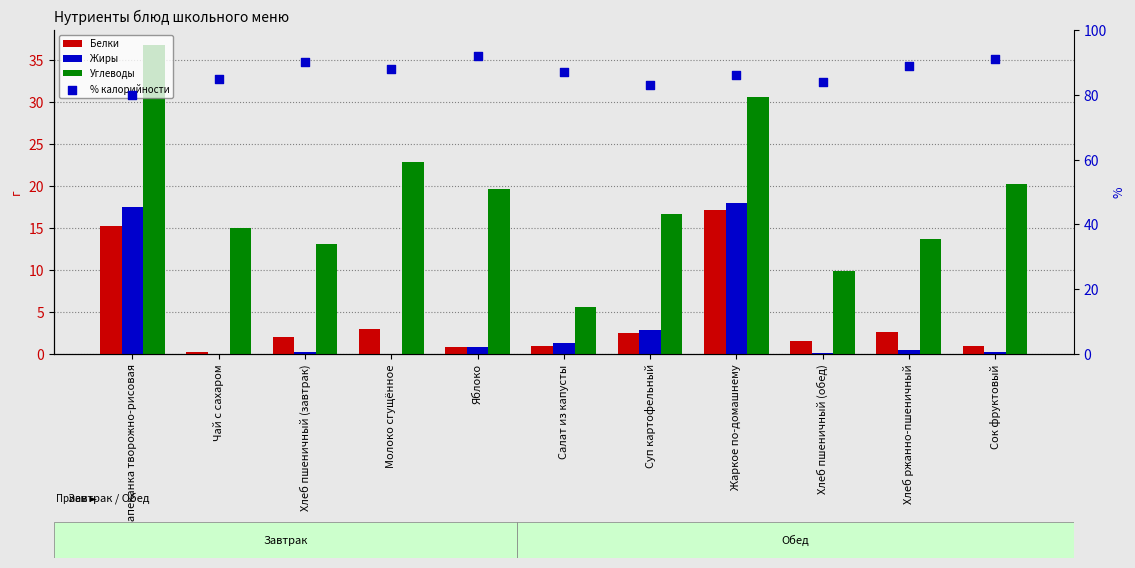

Which series reaches the minimum Y coordinate?

Жиры